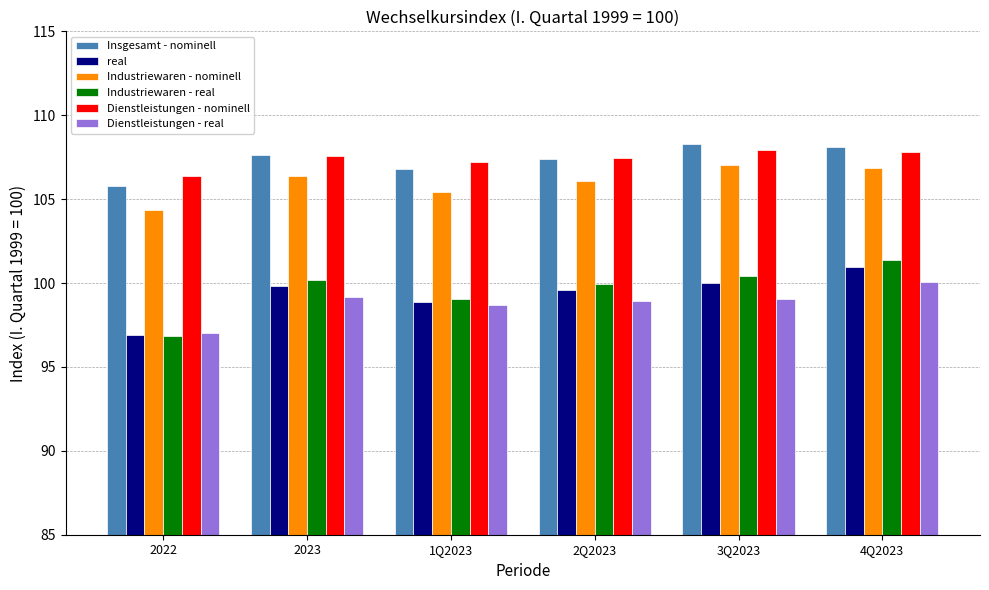

What is the maximum value for Dienstleistungen - real?

100.1